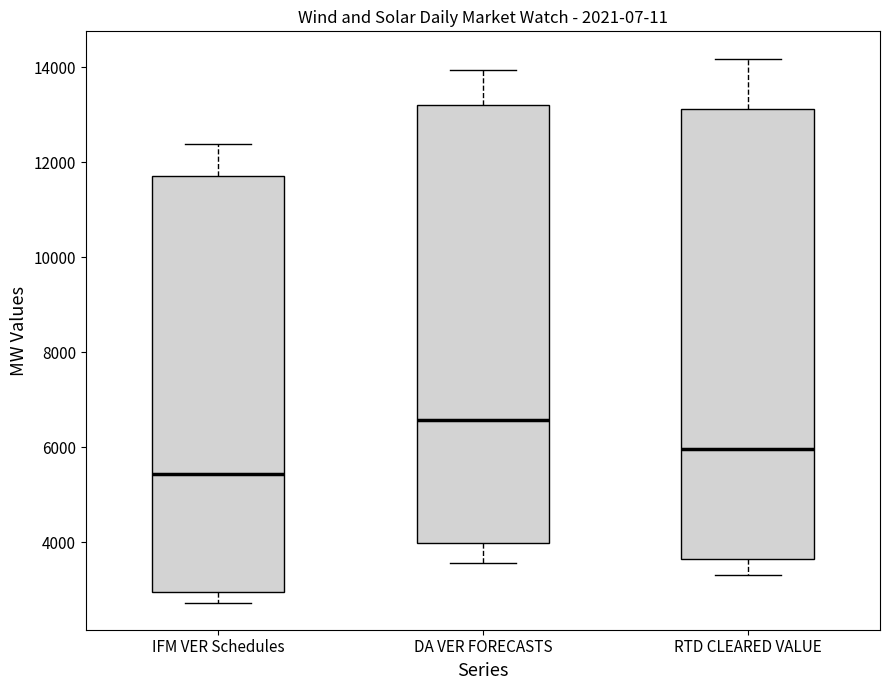

Which box is the tallest, from its lower edge to its upper edge?

RTD CLEARED VALUE